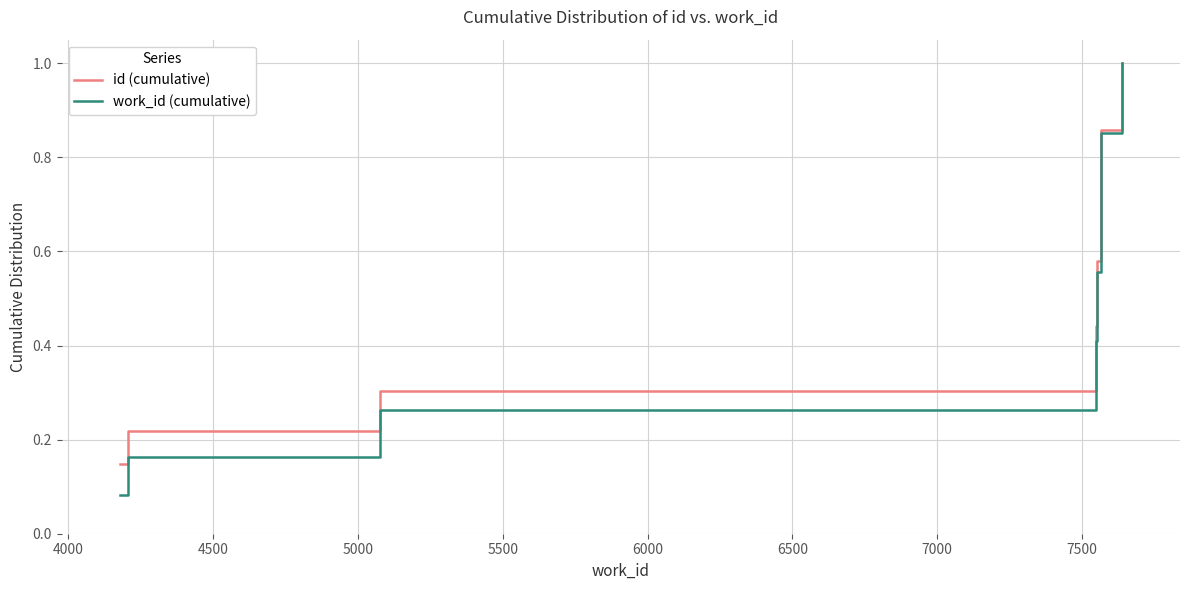

How many lines are shown in the chart?

2